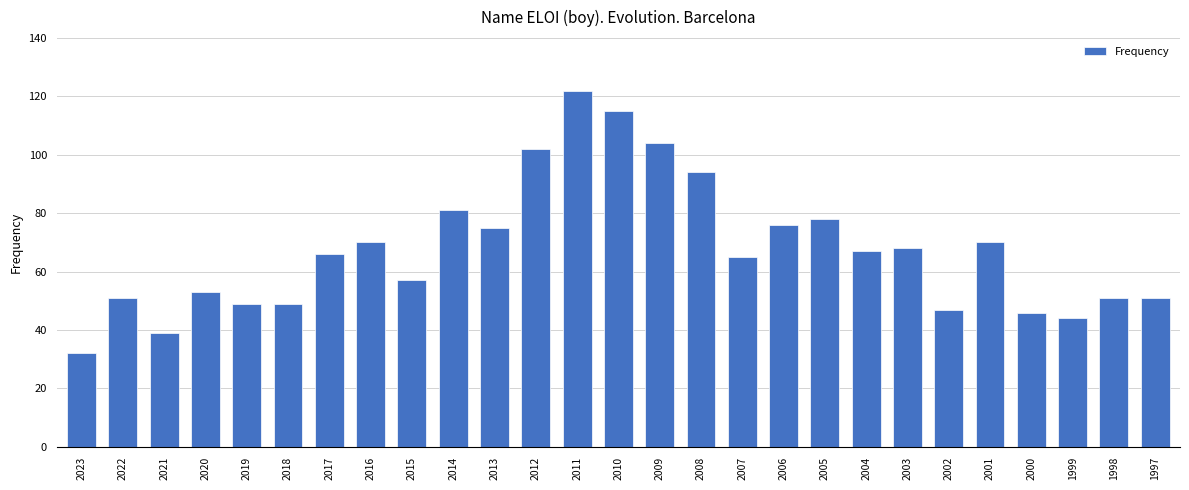

What is the minimum value shown in the chart?

32